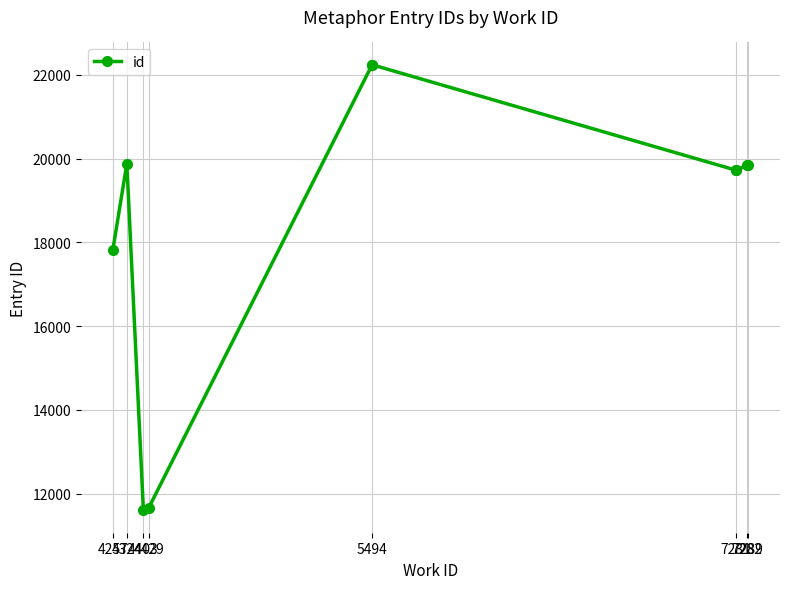

The chart shows a value of 33794 at 7231. True or false?

False